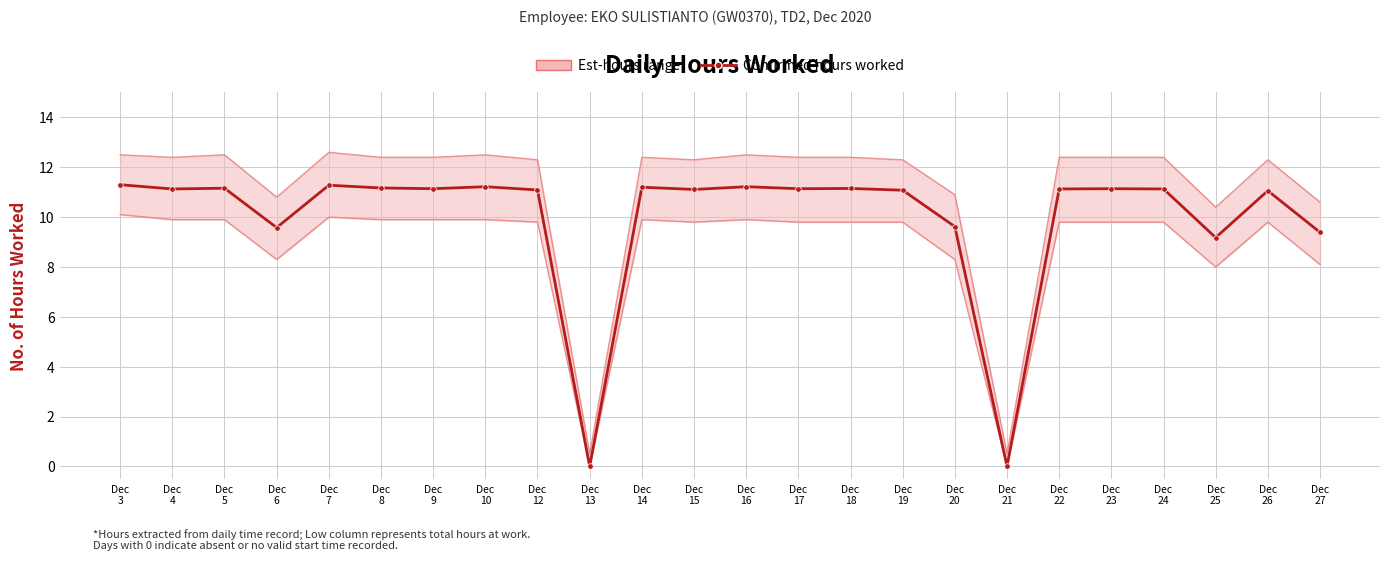

Is it true that the value at Dec
18 is 6.0?

False